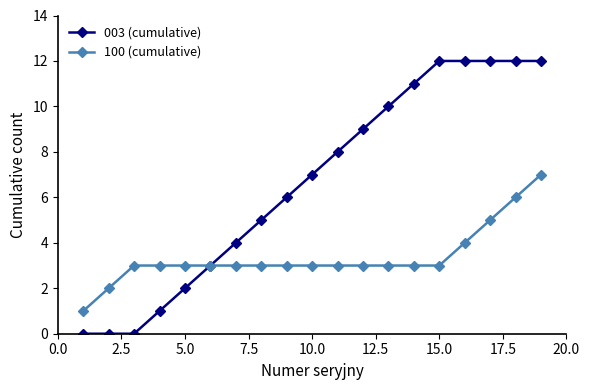

What is the highest value of the 100 (cumulative) series?

7